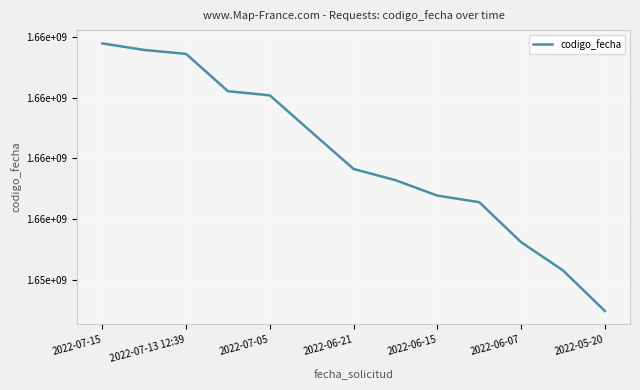

What is the average value?

1656028362